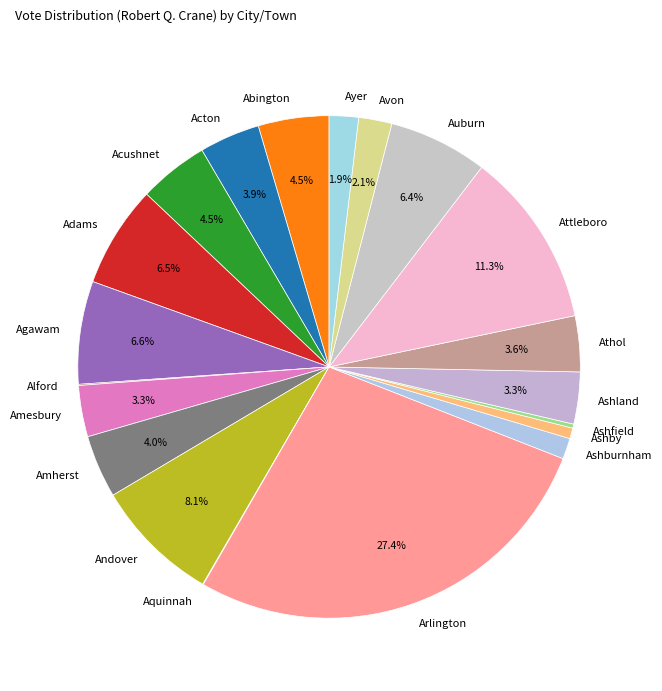

Which has a higher value, Agawam or Andover?

Andover